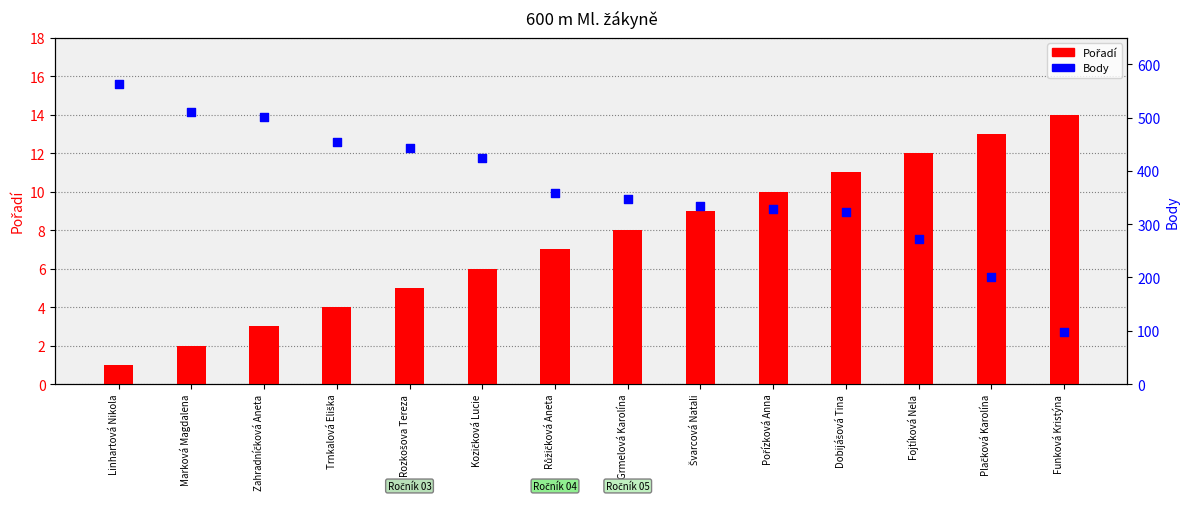

Which series contains the highest Y value?

Body